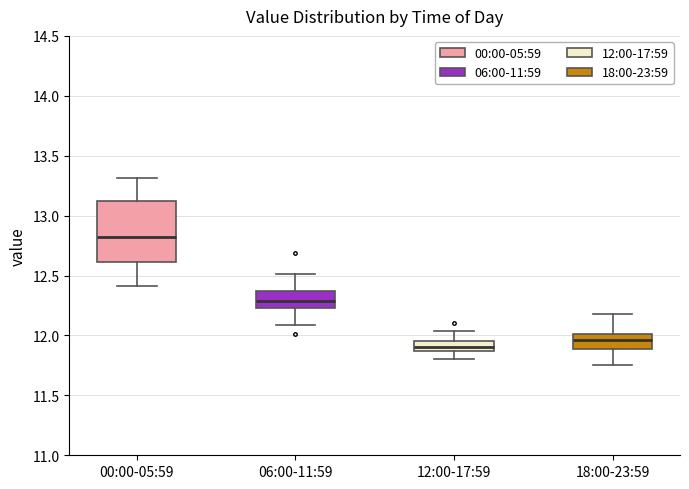

Where is the lower edge of the box for 00:00-05:59 on the y-axis? The values are not printed on the chart, so give them approximately, as read against the axis.

12.60